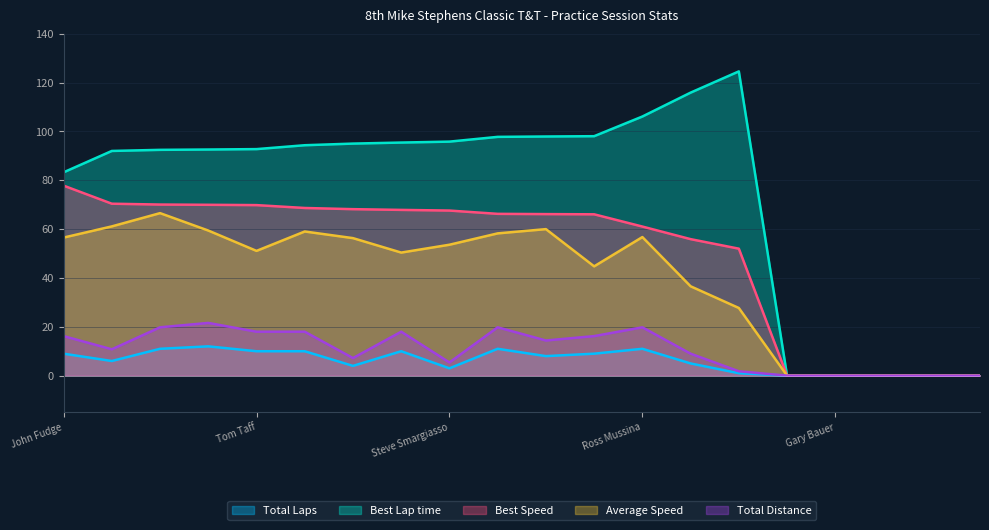

How many positive values does the Total Laps series have?

15